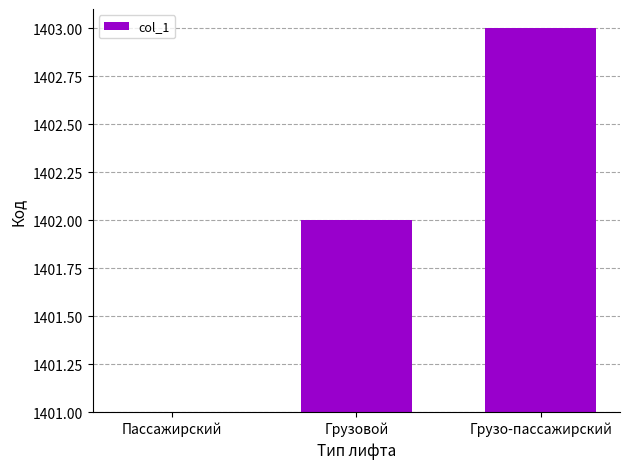

Does the chart contain any negative values?

No